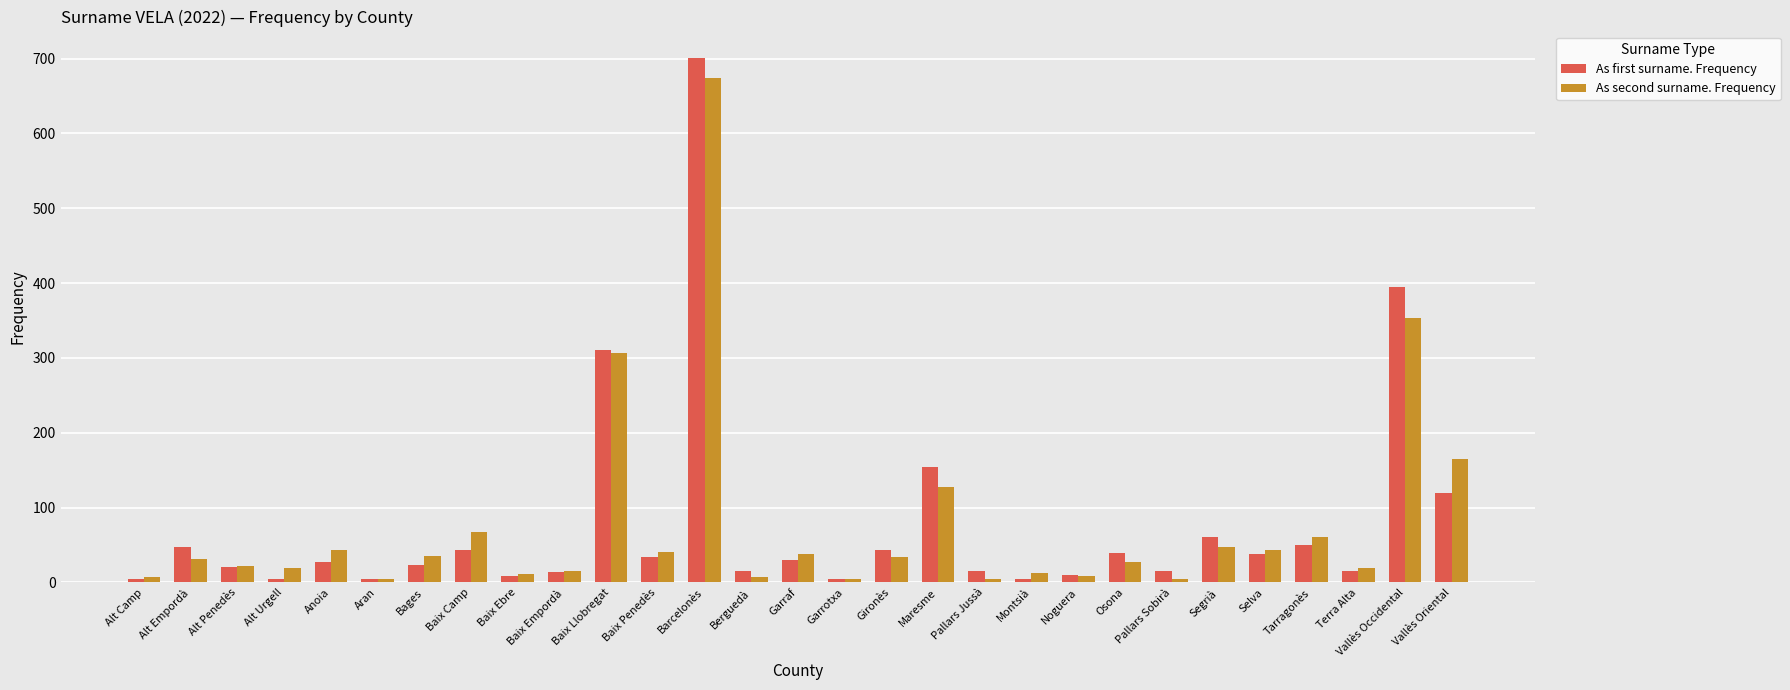

Where does the As first surname. Frequency series first go above 27?

Alt Empordà